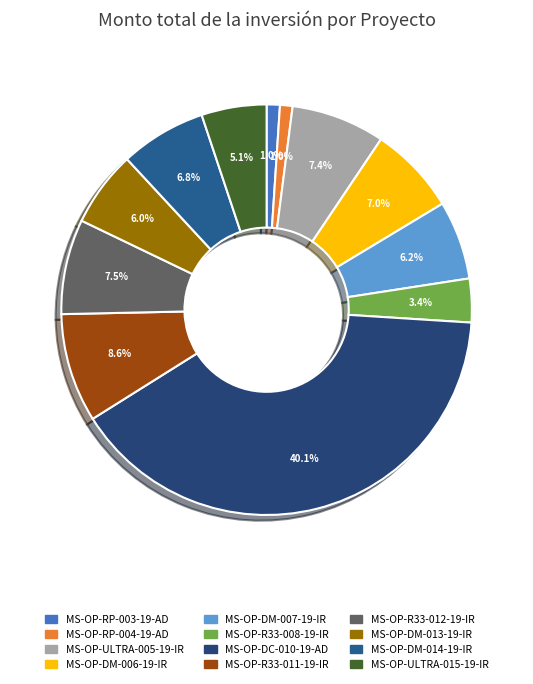

To the nearest percent, what is the difference between the largest and smallest slice percentages?

39%